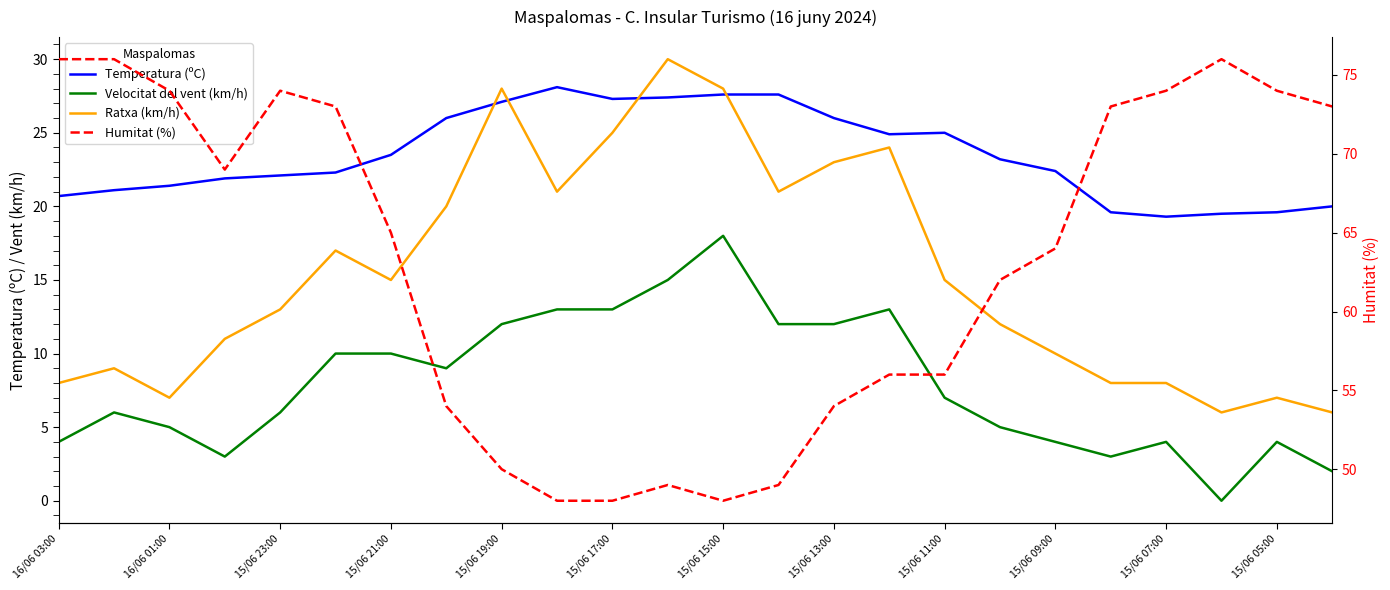

How many lines are shown in the chart?

4